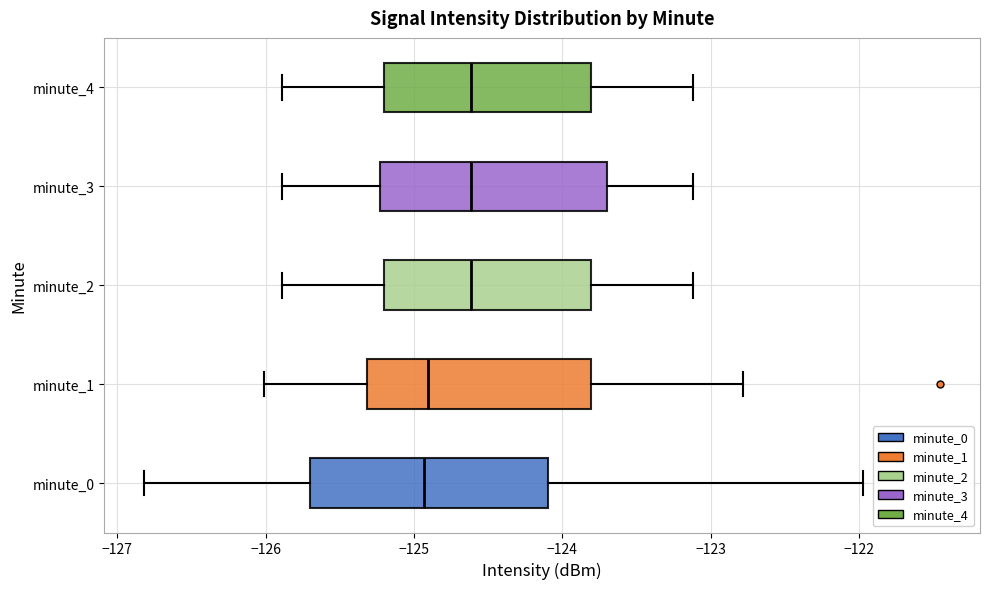

Reading bottom to top, read every box against the x-axis: the position of its median line, the range the box covers, and the ends of its whiskers. The values are not printed on the chart, so give them approximately, as read against the axis.

minute_0: median -124.9, box -125.7 to -124.1, whiskers -126.8 to -122.0
minute_1: median -124.9, box -125.3 to -123.8, whiskers -126.0 to -122.8
minute_2: median -124.6, box -125.2 to -123.8, whiskers -125.9 to -123.1
minute_3: median -124.6, box -125.2 to -123.7, whiskers -125.9 to -123.1
minute_4: median -124.6, box -125.2 to -123.8, whiskers -125.9 to -123.1